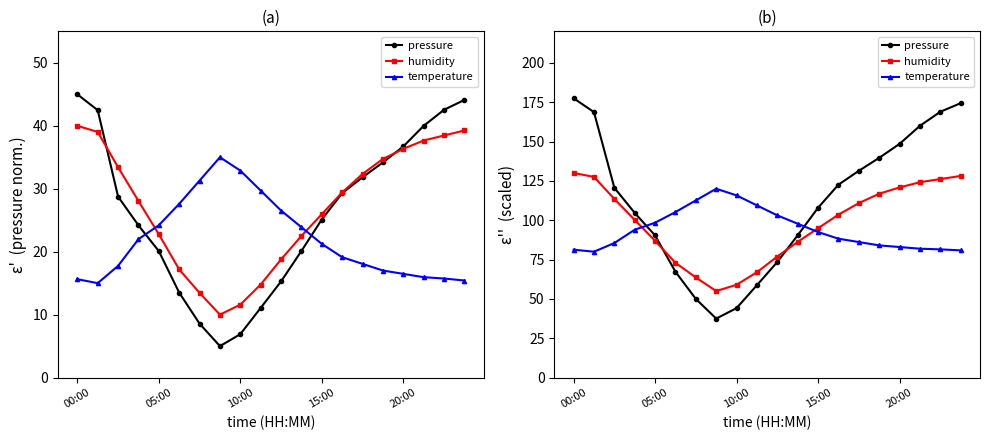

Reading left to right, extract all data points from this chart.

pressure: 177.5	168.7	120.6	104.6	90.3	67.2	50.0	37.5	44.1	58.7	73.5	90.4	107.9	122.6	131.4	139.6	148.5	159.9	168.9	174.4
humidity: 130.0	127.5	113.5	100.1	86.9	73.0	63.6	55.0	59.0	67.0	76.9	86.3	94.9	103.5	110.9	116.8	120.8	124.1	126.1	128.1
temperature: 81.3	80.0	85.5	94.0	98.4	105.2	112.6	120.0	115.8	109.4	103.1	97.8	92.5	88.3	86.1	84.0	83.0	81.9	81.5	80.8